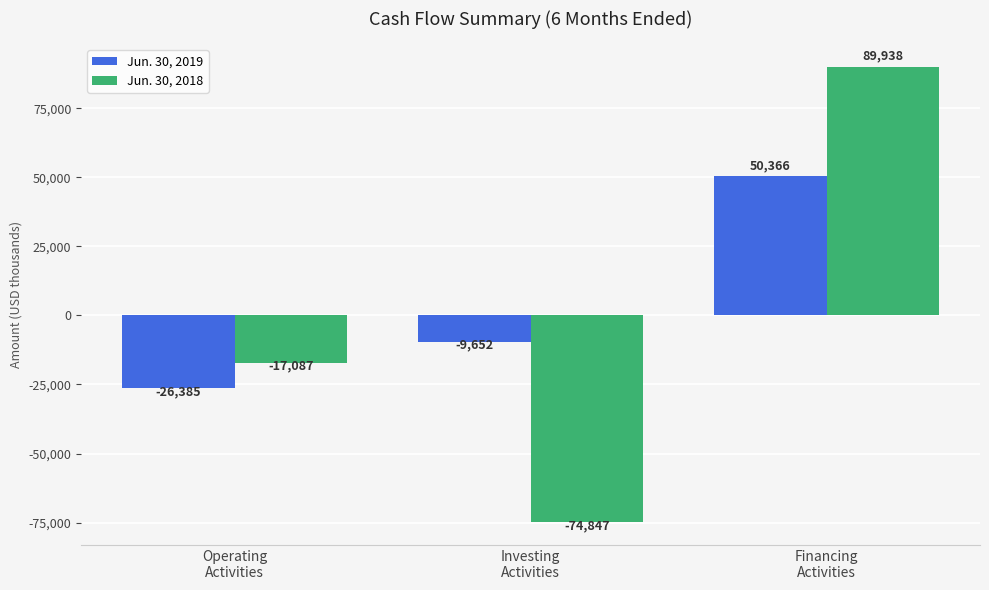

Does the chart contain stacked bars?

No